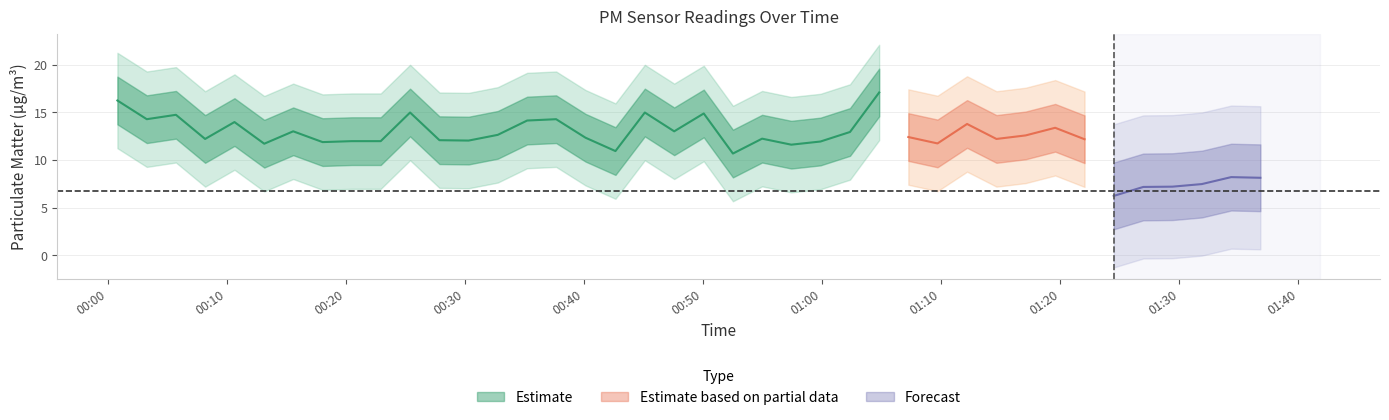

How many values in the P2 series exceed 6?

39